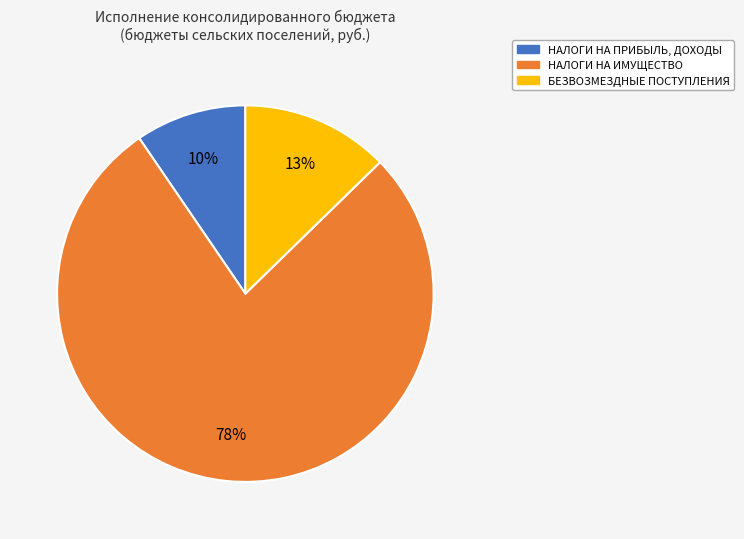

To the nearest percent, what is the average slice percentage?

33%